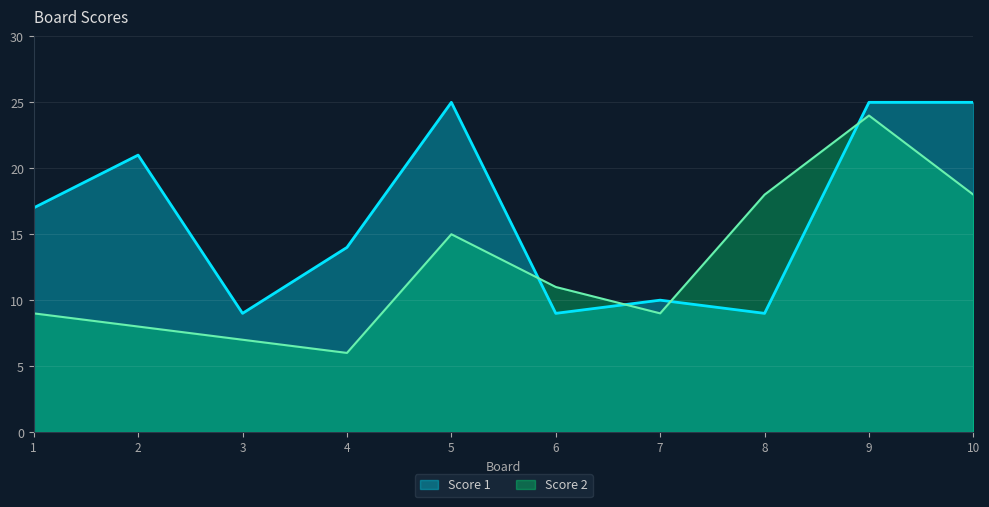

Where is the first local maximum for Score 2?

5